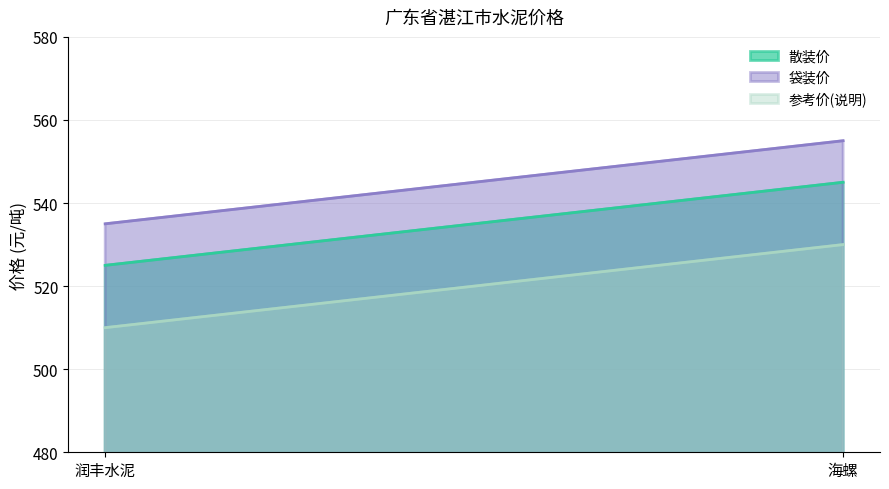

Which series has the widest spread of values?

散装价